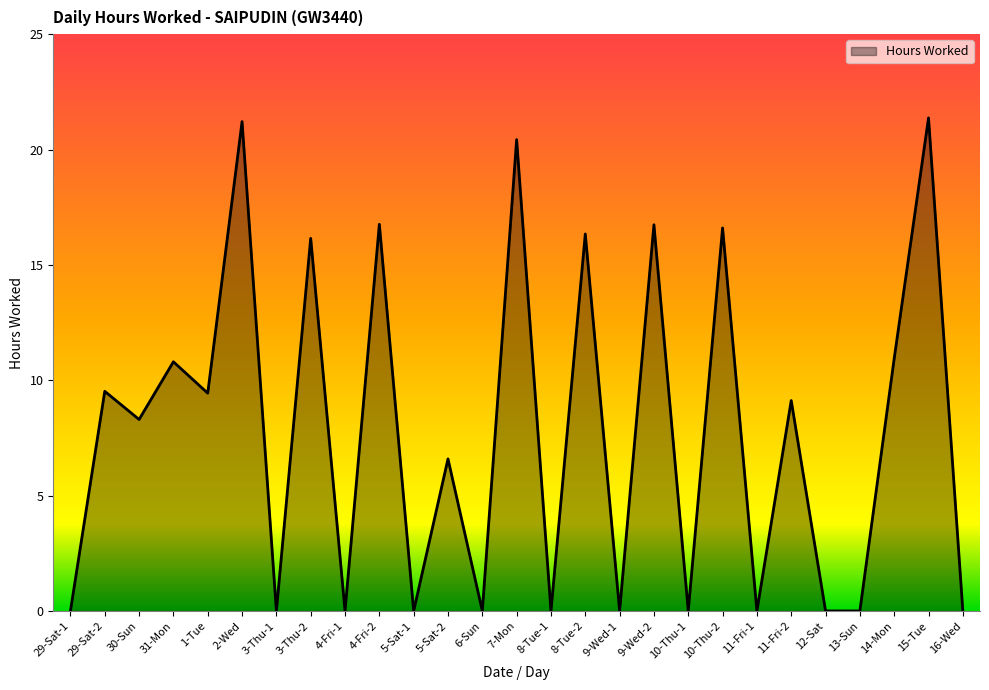

What is the greatest value displayed?

21.4